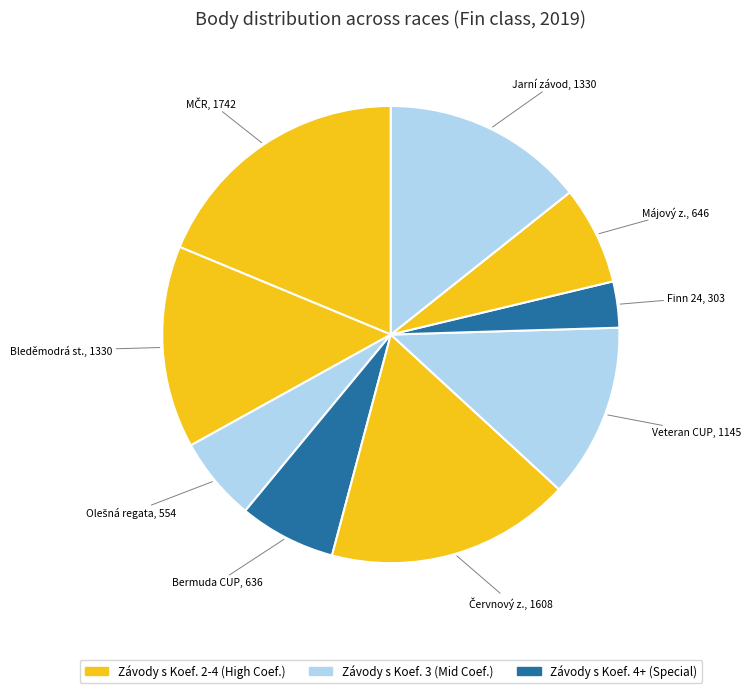

Count the number of slices in the pie.

9